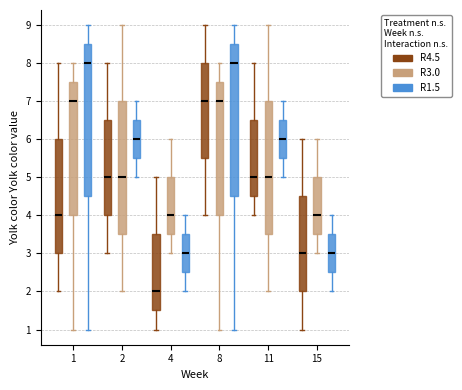

Where is the upper edge of the box for 11 (R1.5) on the y-axis? The values are not printed on the chart, so give them approximately, as read against the axis.

6.5